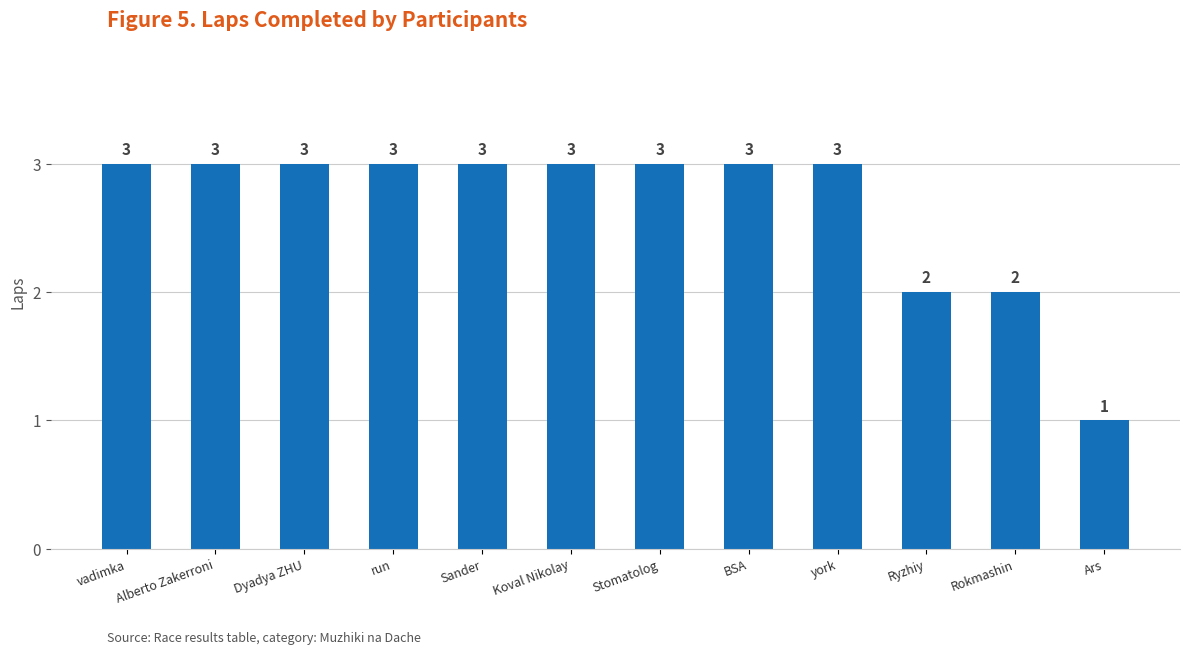

What is the ratio of the value at york to the value at Sander?

1.0